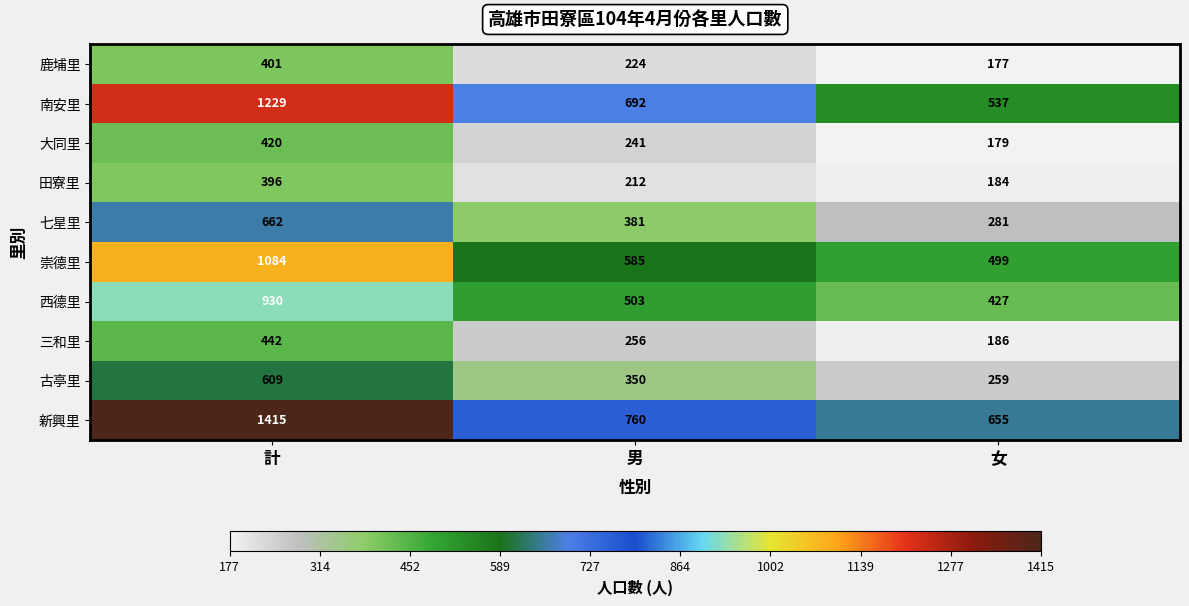

At which label does 七星里 reach its peak?

計